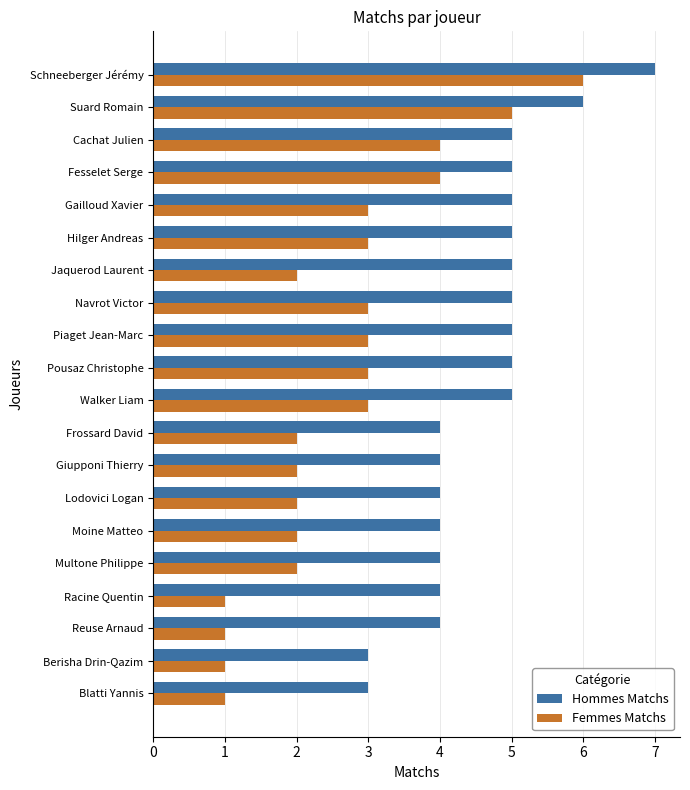

Rank the series by their average value, from lowest to highest.

Femmes Matchs, Hommes Matchs